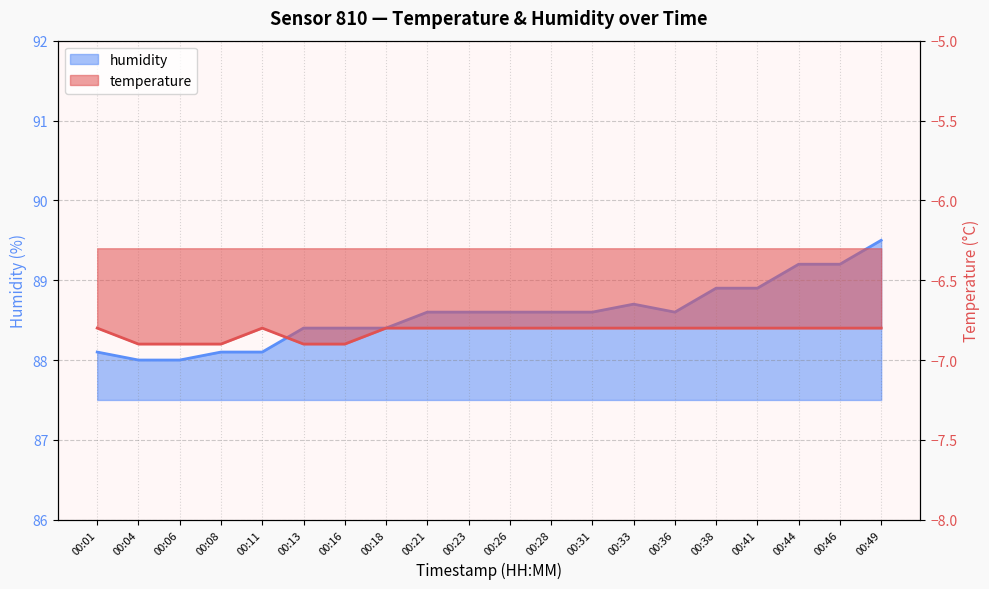

Is the value of humidity at 00:04 greater than the value of temperature at 00:18?

Yes